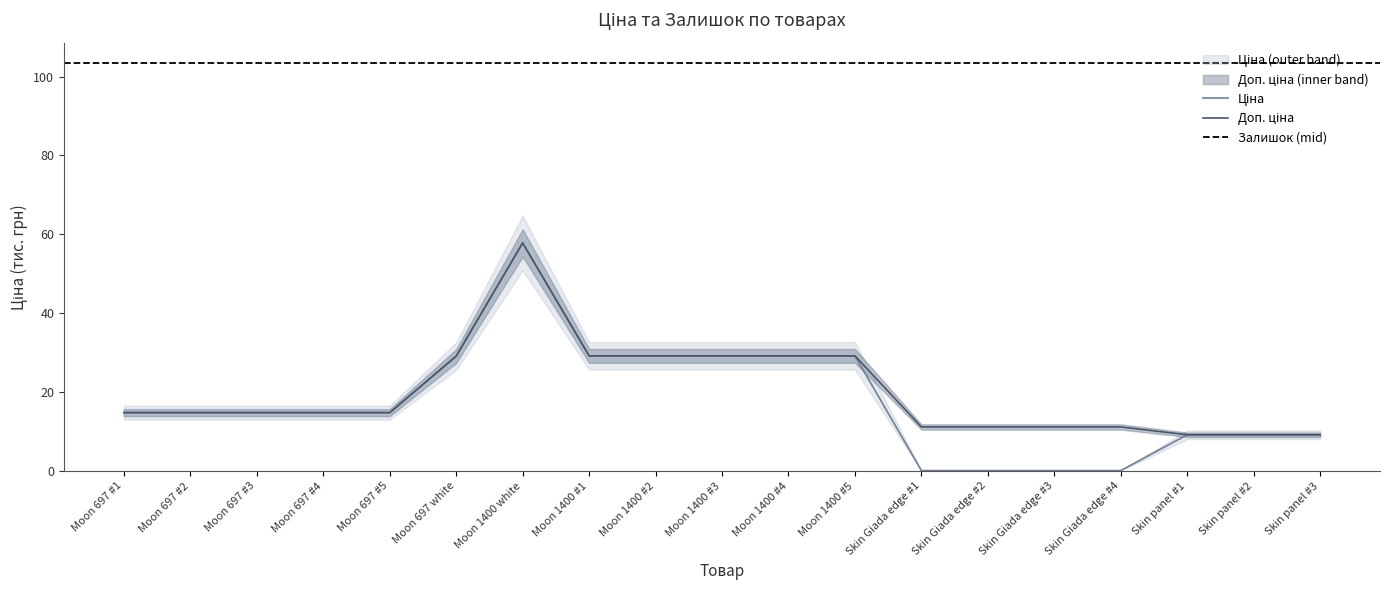

Reading left to right, what are all the values shown in this chart?

Ціна: 14.8	14.8	14.8	14.8	14.8	29.1	57.8	29.2	29.2	29.2	29.2	29.2	0.1	0.1	0.1	0.1	9.2	9.2	9.2
Доп. ціна: 14.8	14.8	14.8	14.8	14.8	29.1	57.8	29.2	29.2	29.2	29.2	29.2	11.2	11.2	11.2	11.2	9.2	9.2	9.2